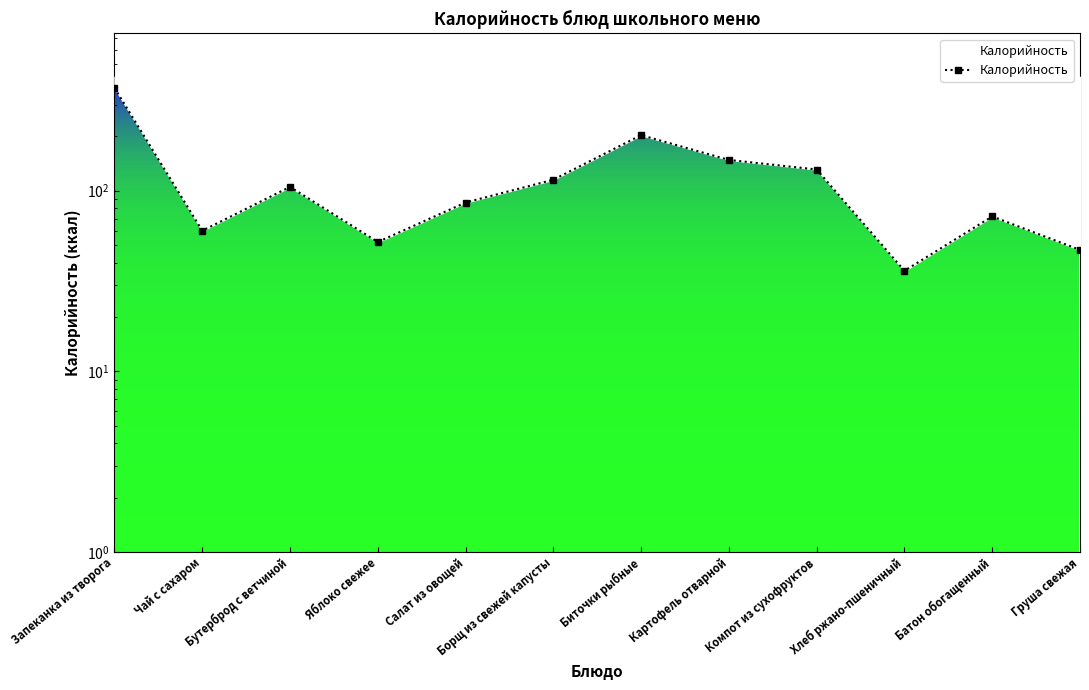

What is the difference between the values at Батон обогащенный and Борщ из свежей капусты?

43